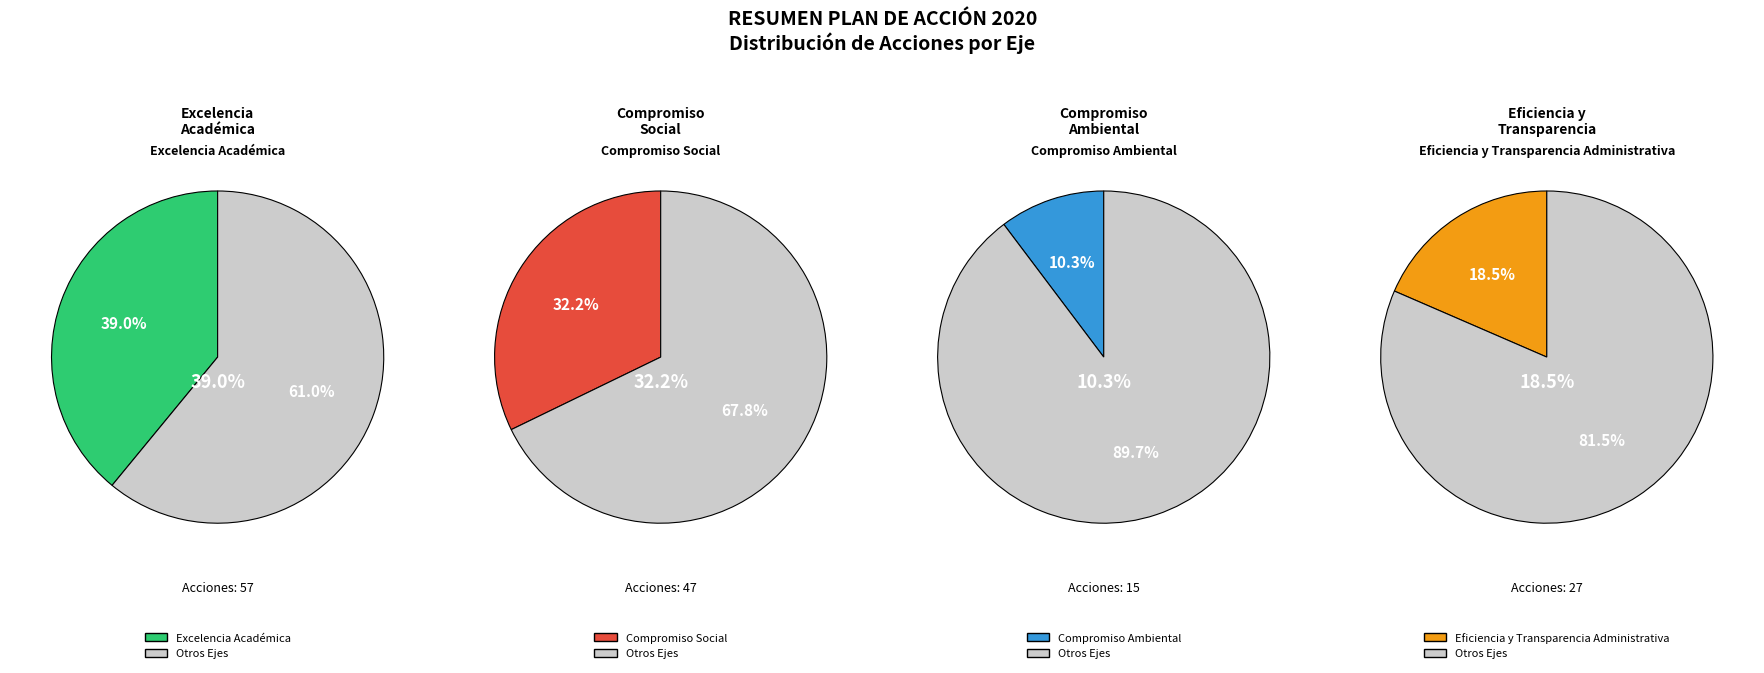

To the nearest percent, what is the average slice percentage?

25%